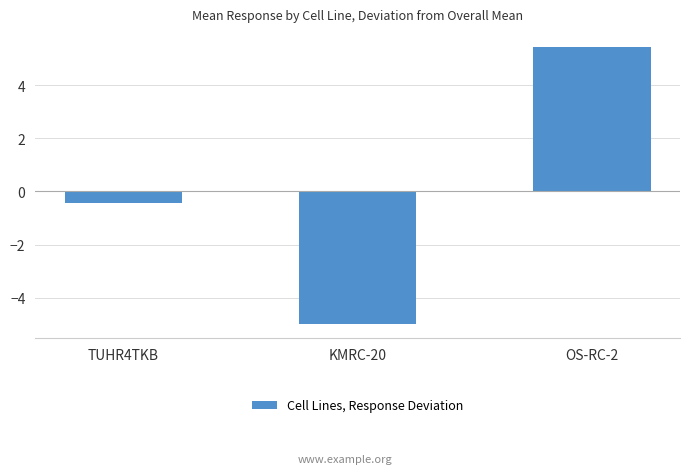

Rank the categories by value from highest to lowest.

OS-RC-2, TUHR4TKB, KMRC-20